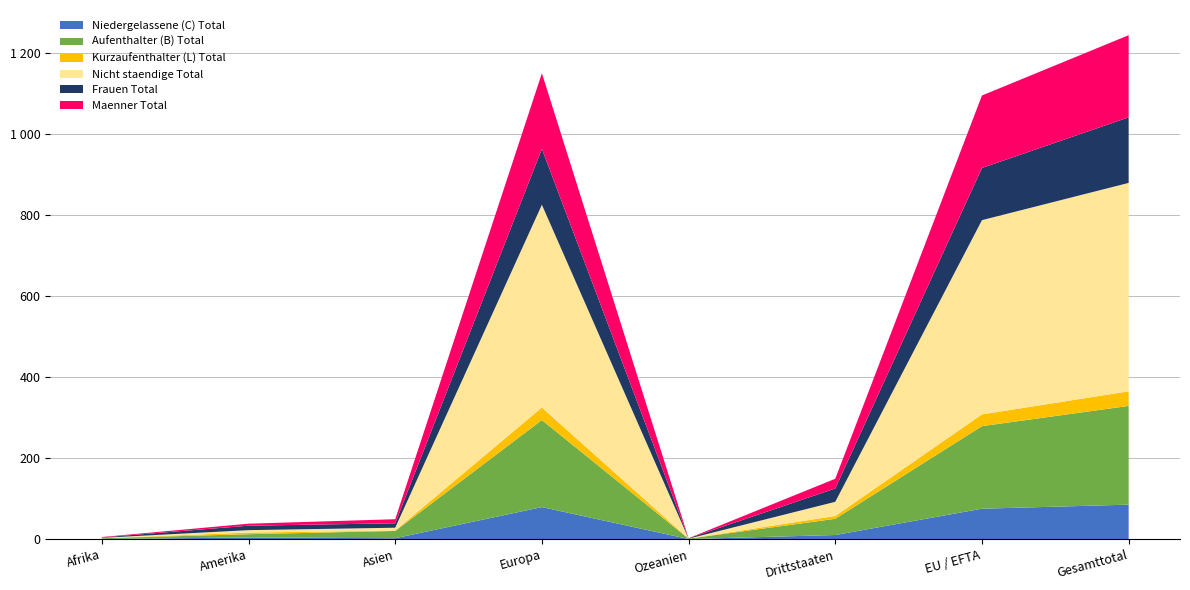

Reading left to right, transcribe all the data shown in this chart.

Niedergelassene (C) Total: 0	4	2	79	0	10	75	85
Aufenthalter (B) Total: 2	8	18	215	1	40	204	244
Kurzaufenthalter (L) Total: 0	4	1	31	0	7	29	36
Nicht staendige Total: 1	6	7	501	0	35	480	515
Frauen Total: 1	11	11	138	1	33	129	162
Maenner Total: 1	5	10	187	0	24	179	203